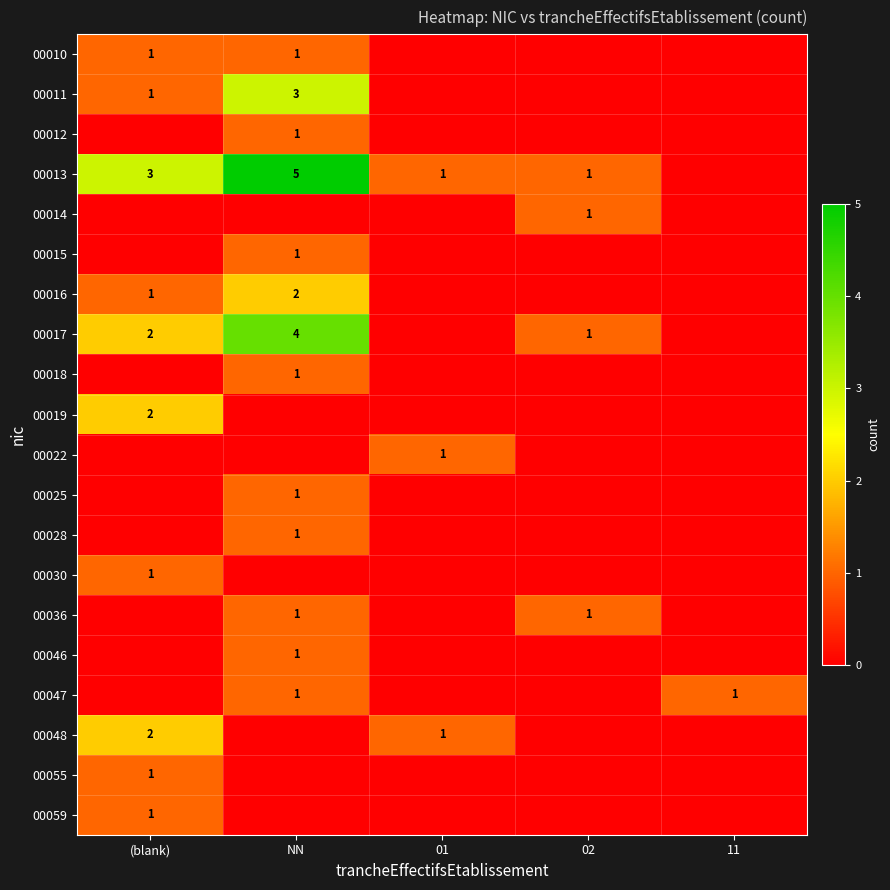

The value of 00017 at (blank) is 3. True or false?

False